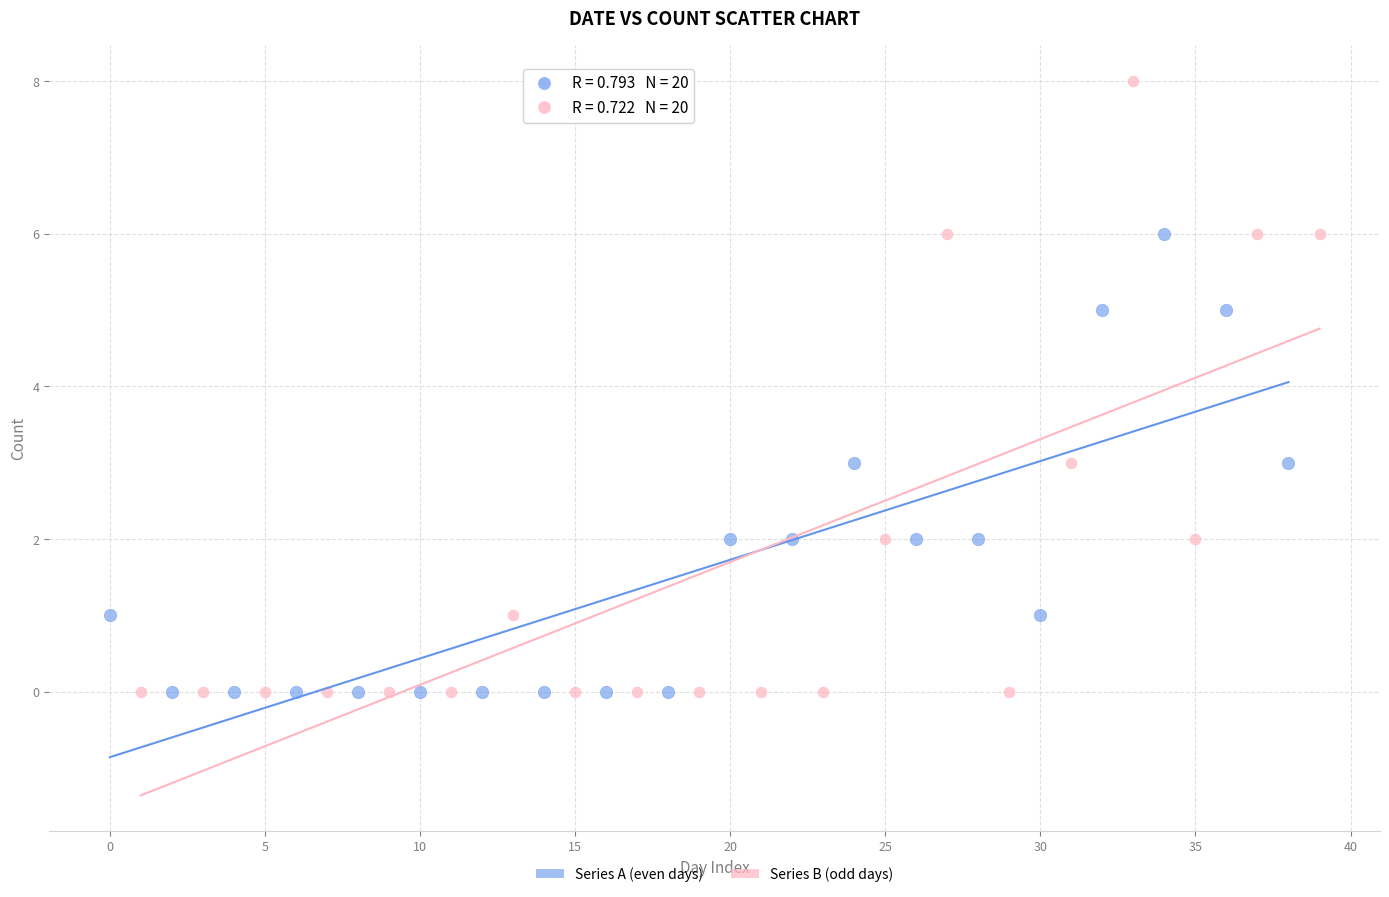

Which series has the largest Y range (max minus min)?

Series B (odd days)